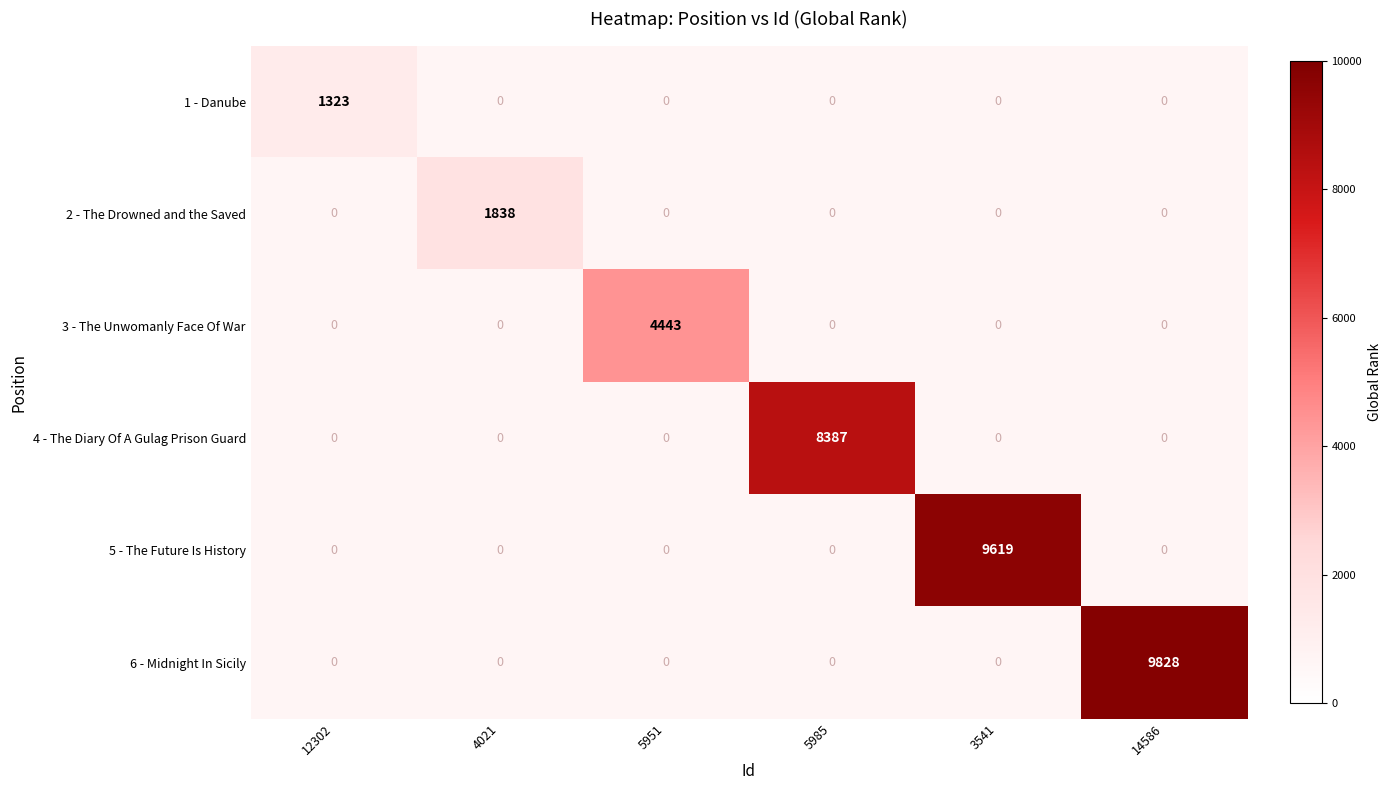

Which has a higher value, 12302 or 3541?

3541